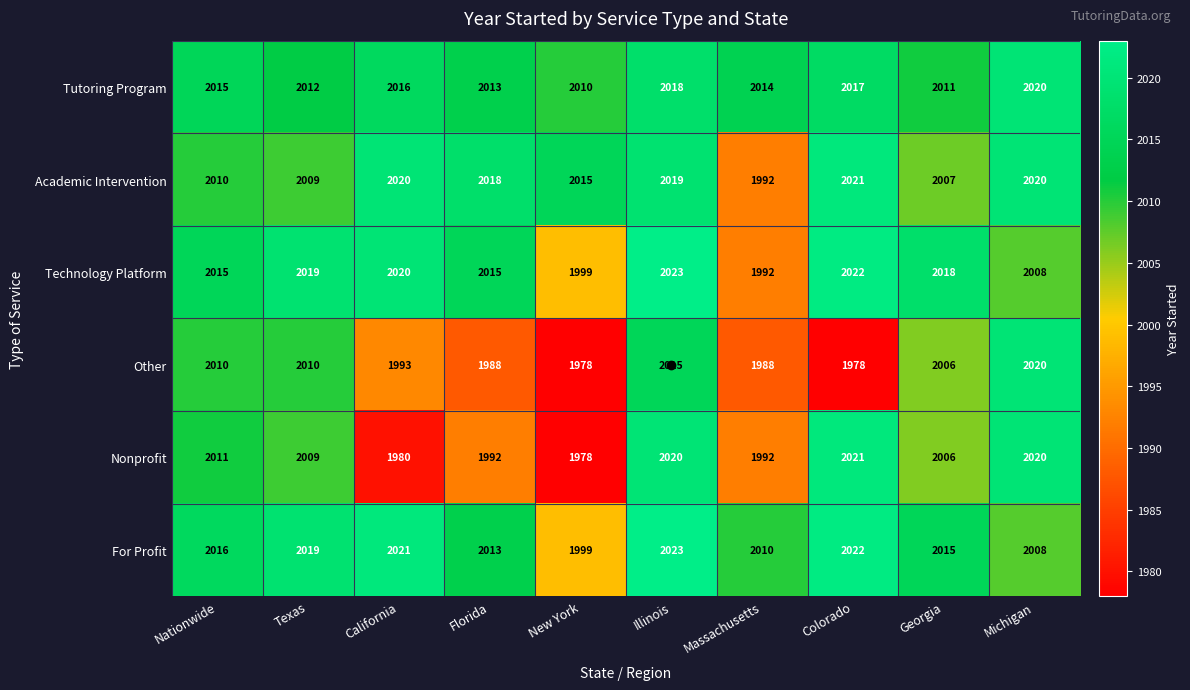

What is the total value across all series at Florida?

12039